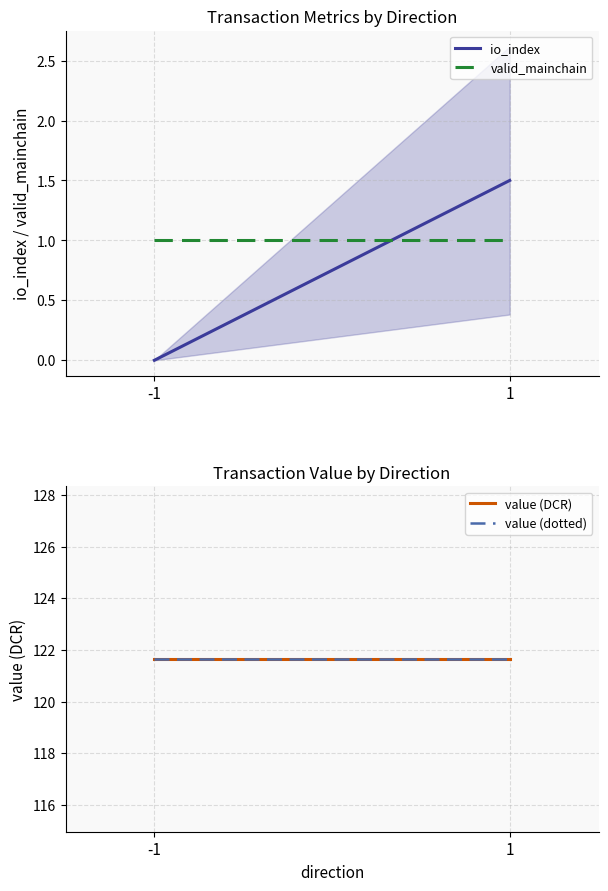

Is it true that io_index equals 0.5 at 1?

False